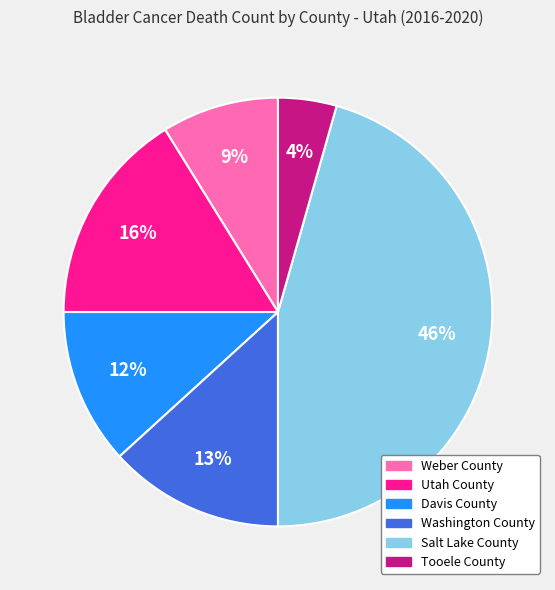

True or false: Davis County accounts for 12% of the total.

True